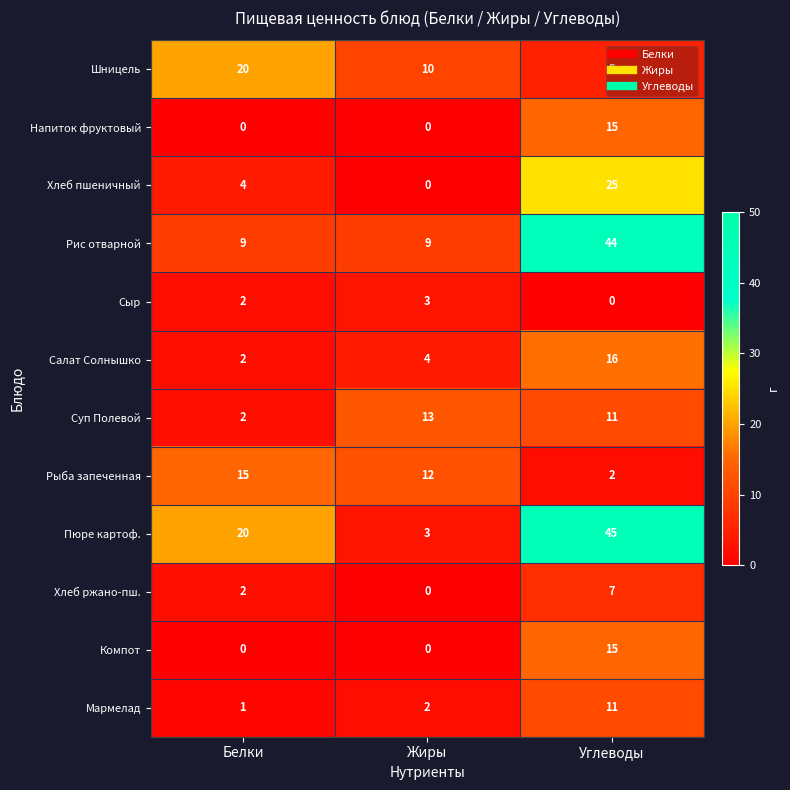

Where does the Шницель series first go above 10?

Белки